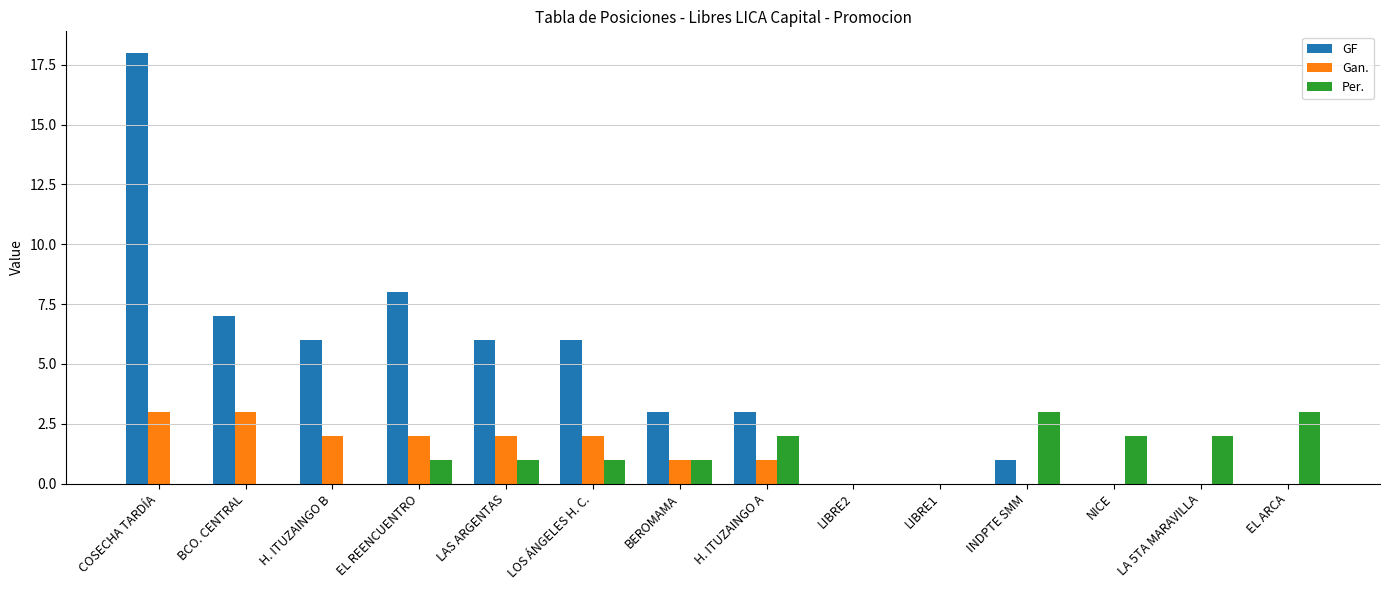

What is the sum of the Per. values at BEROMAMA and NICE?

3